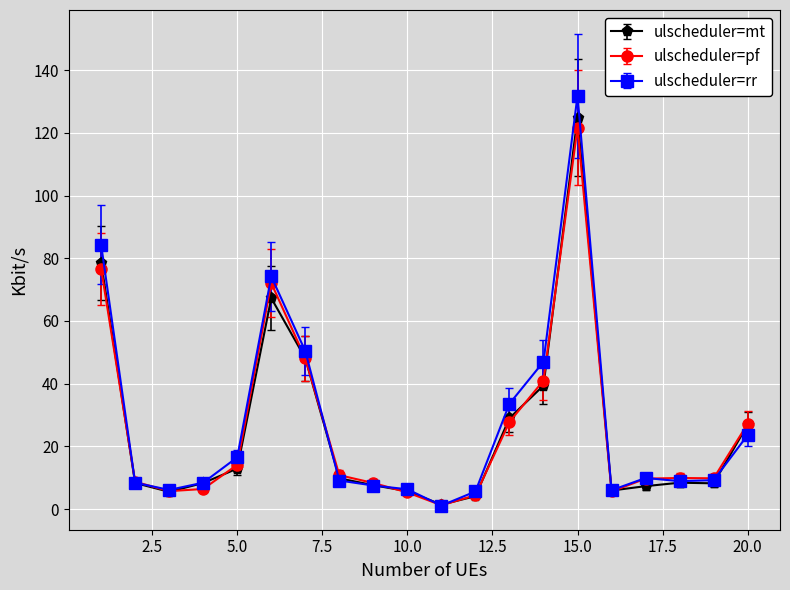

What is the greatest value displayed?

131.9